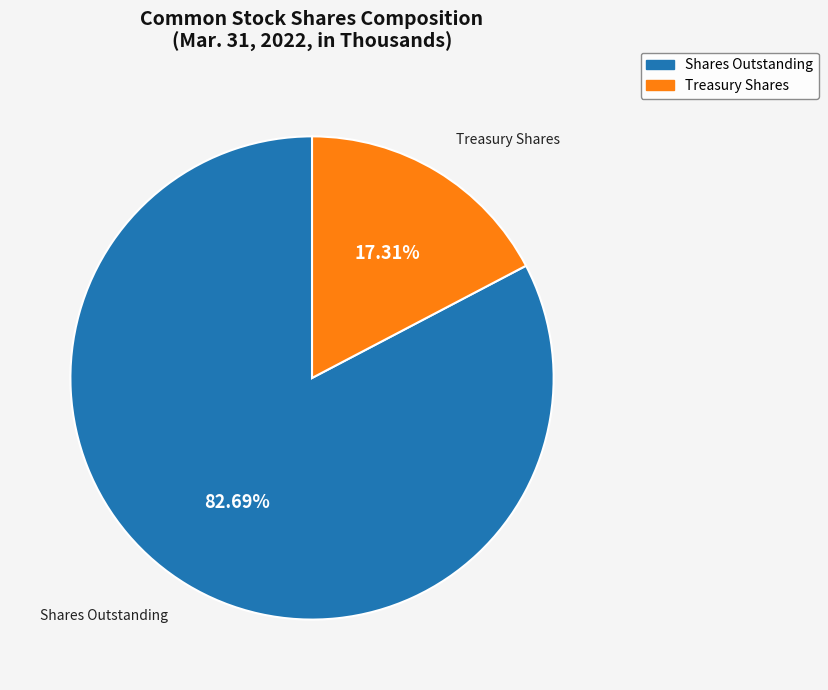

Is there a majority slice in this chart?

Yes